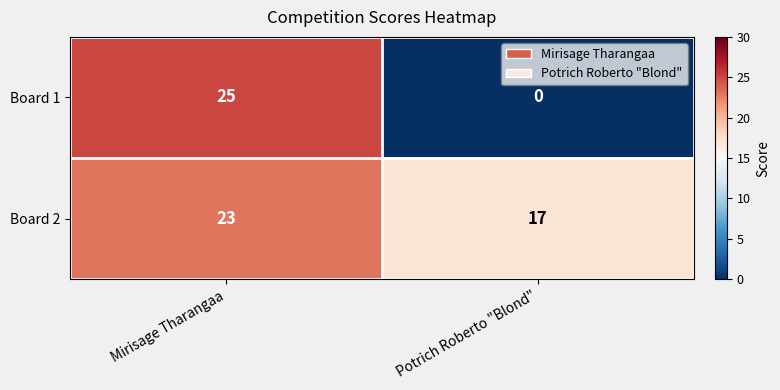

At which label is Board 1 closest to 12?

Potrich Roberto "Blond"